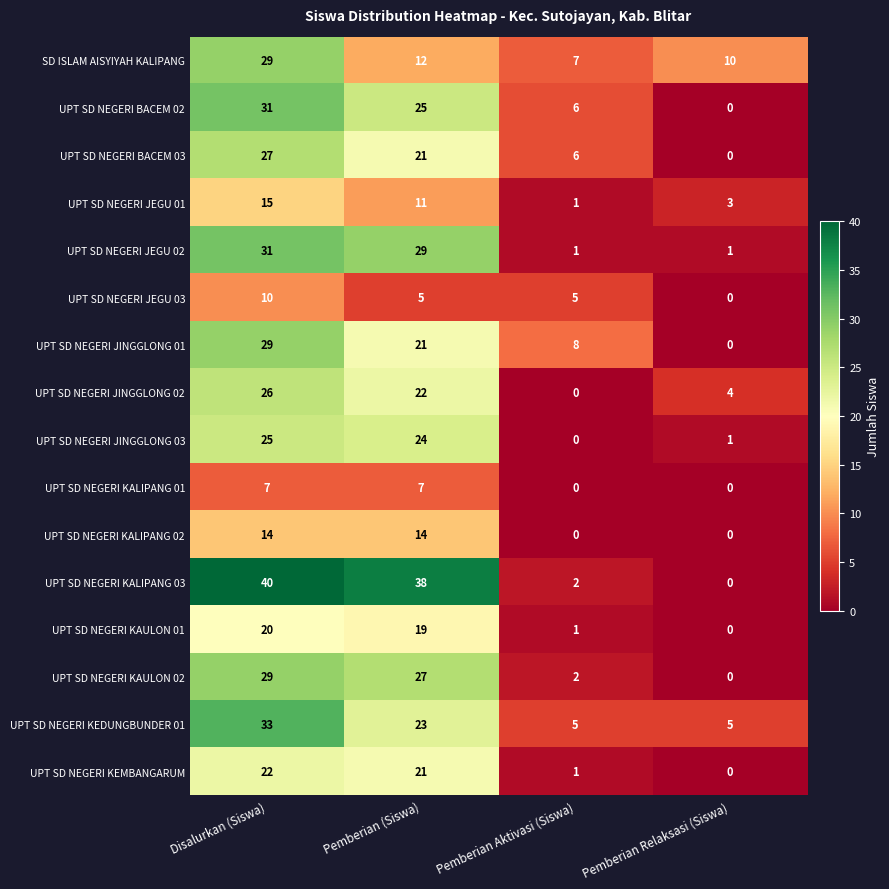

At which category is the sum across all series the highest?

Disalurkan (Siswa)